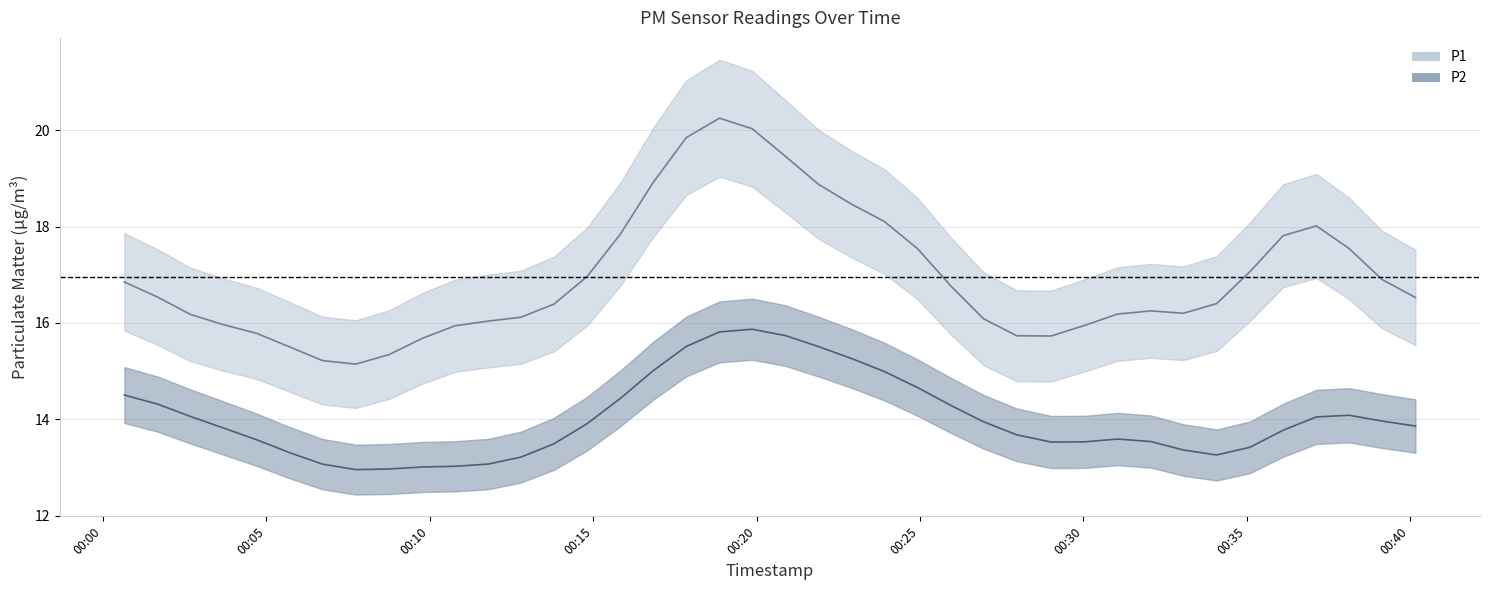

Which series changed the most between 2023-05-10T00:32:04 and 2023-05-10T00:40:10?

P1